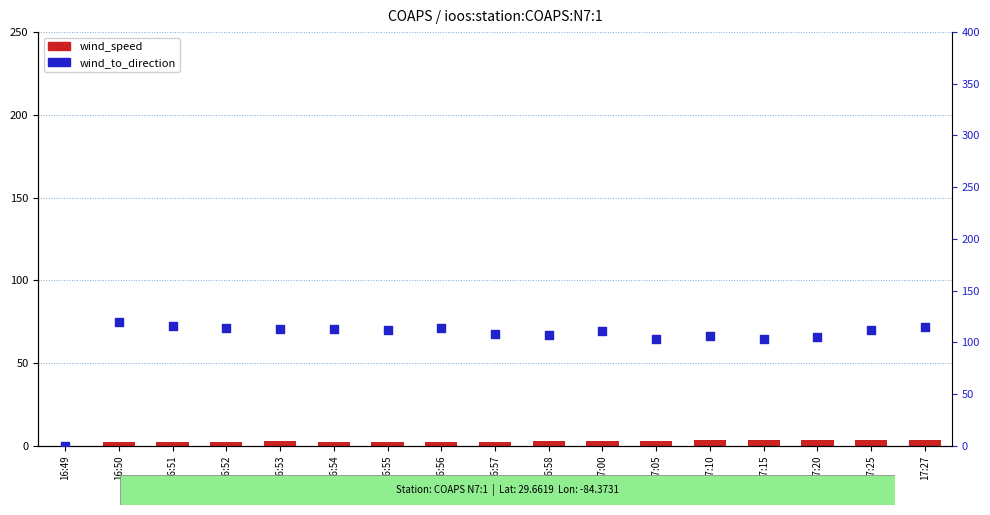

Which series has the largest Y range (max minus min)?

wind_to_direction